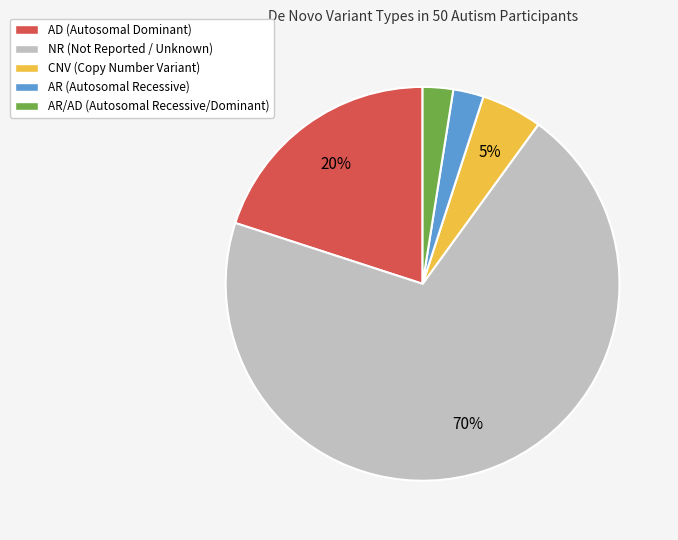

Do AR/AD (Autosomal Recessive/Dominant) and CNV (Copy Number Variant) together represent more than half of the pie?

No